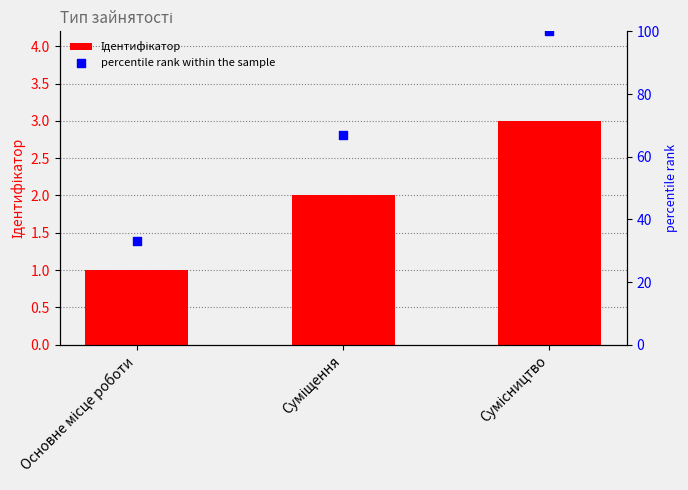

What is the total value across all series at Основне місце роботи?

34